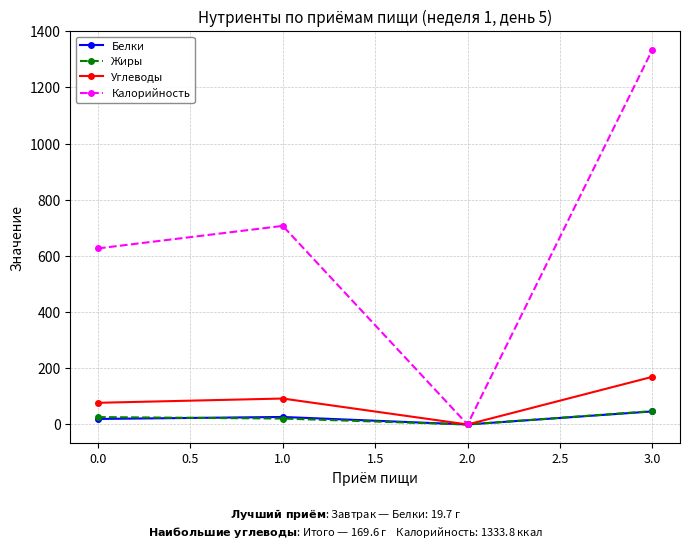

Where is the first local maximum for Углеводы?

1.0